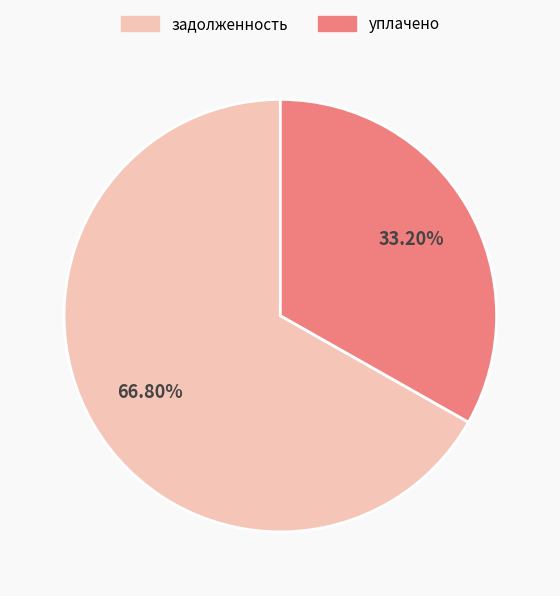

To the nearest percent, what is the difference between the largest and smallest slice percentages?

34%